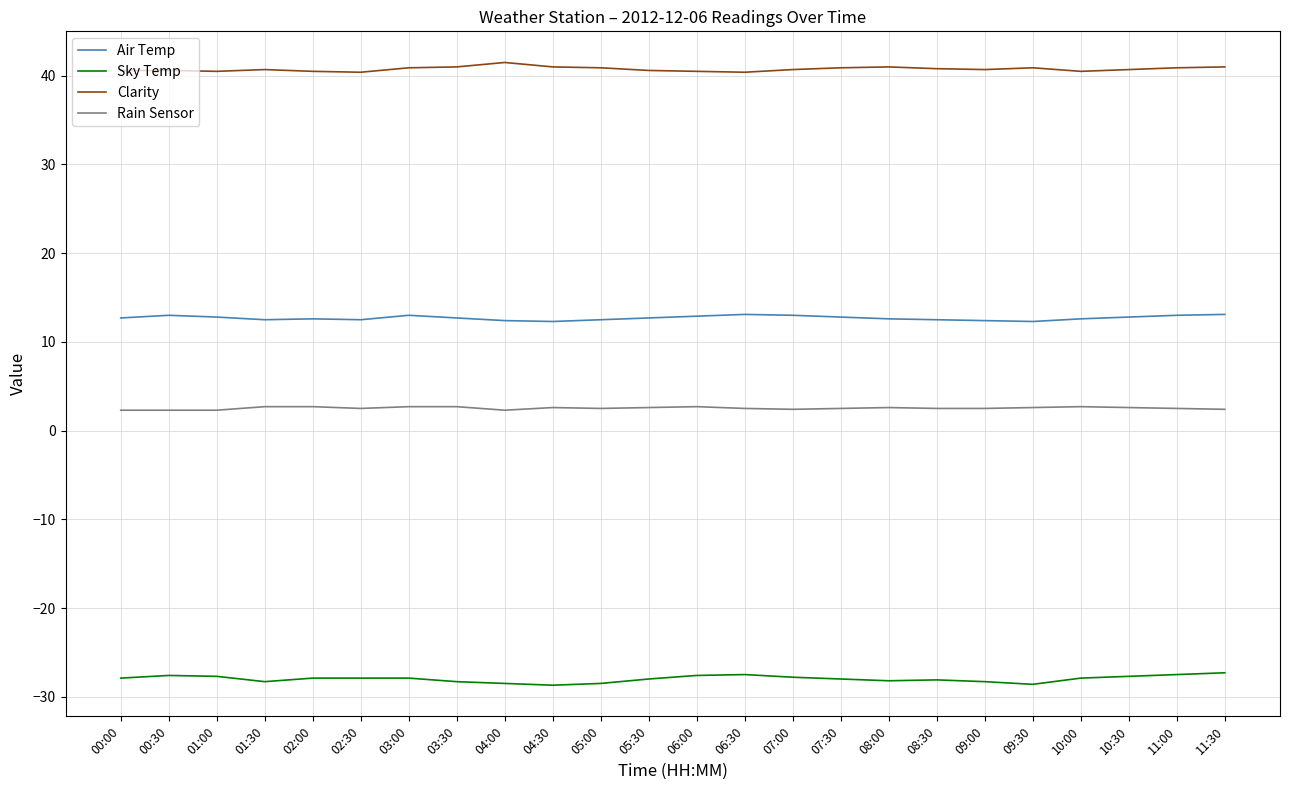

What position from the right is 08:30?

7